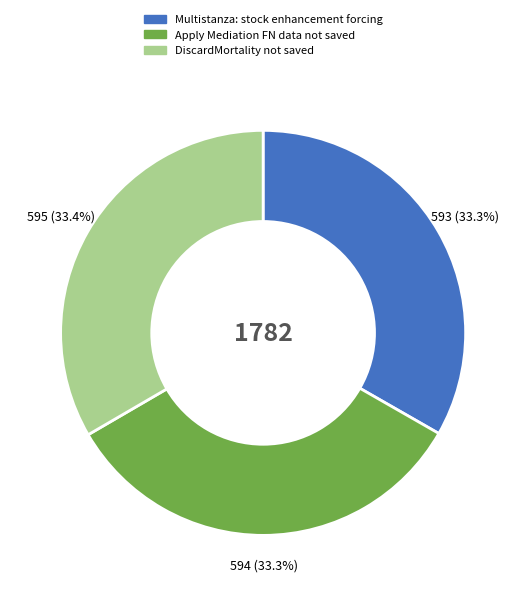

Count the number of slices in the pie.

3